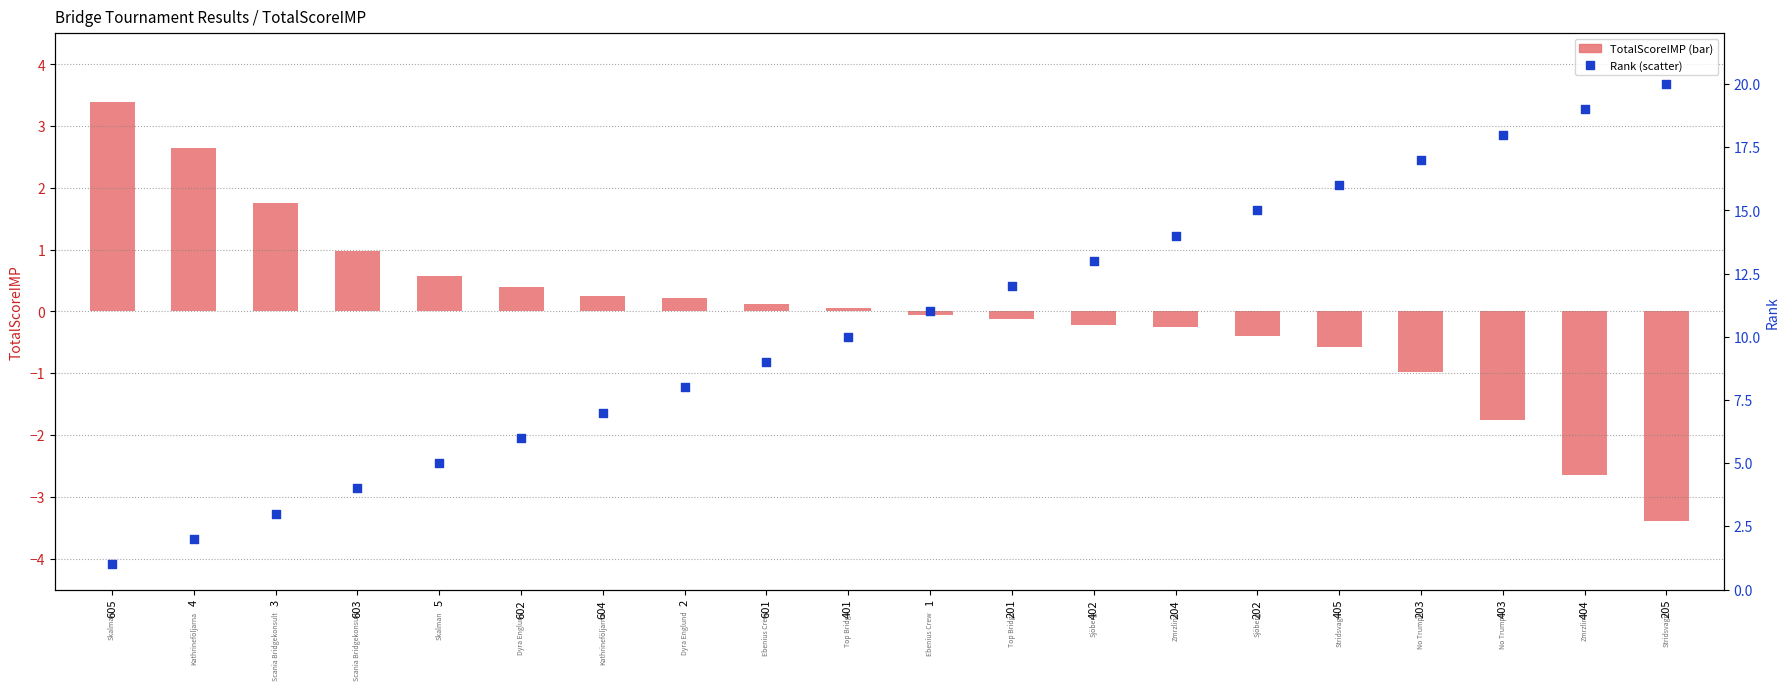

Which series has the largest total across all categories?

Rank